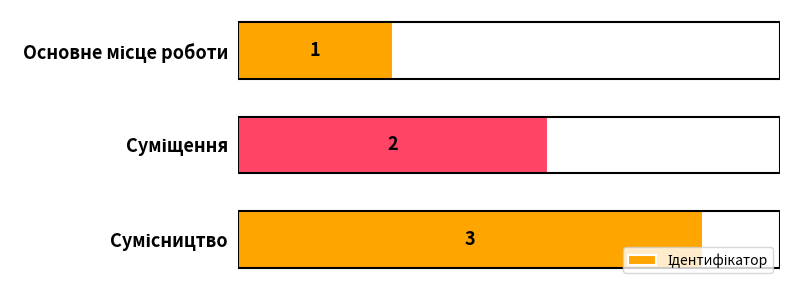

Count the values in the range 1 to 3.

3